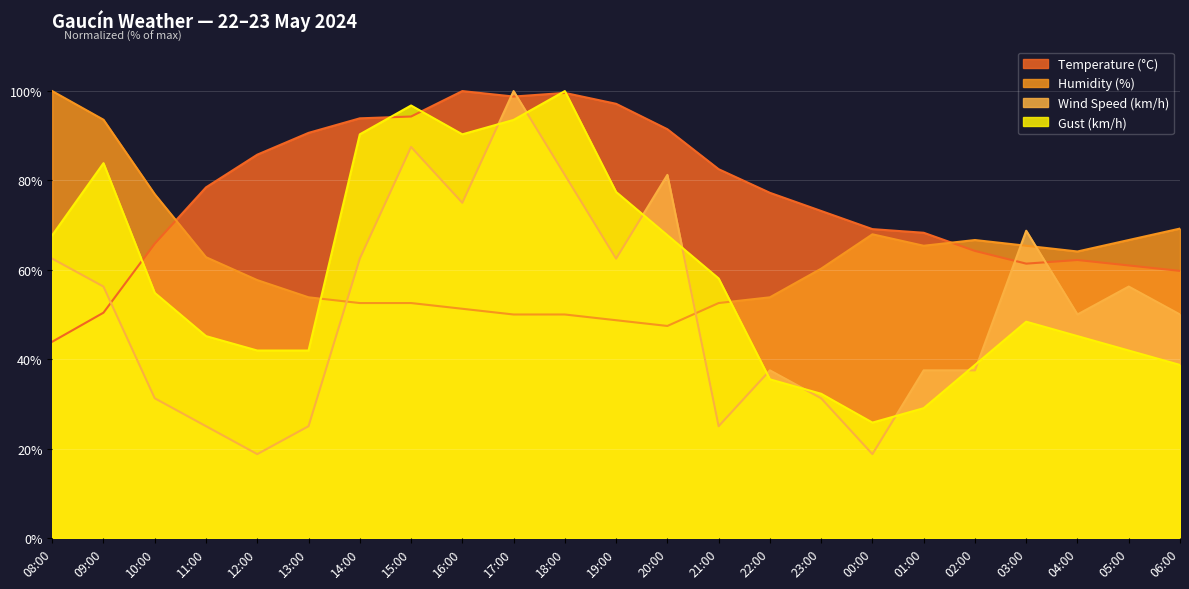

Is it true that Humidity (%) equals 69.2 at 06:00?

True